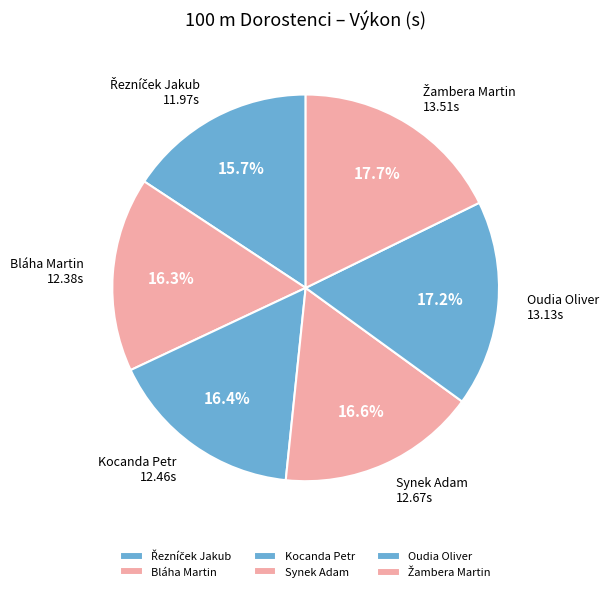

To the nearest percent, what is the difference between the Oudia Oliver and Bláha Martin slice percentages?

1%